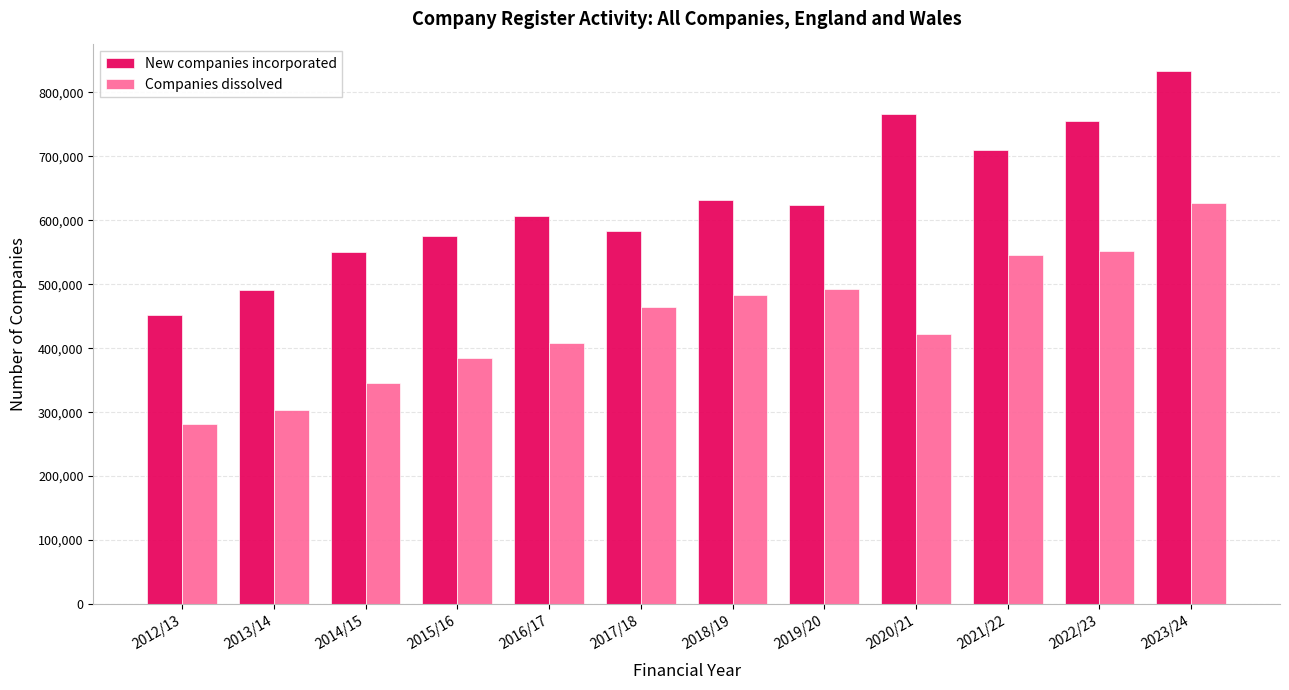

What is the total value across all series at 2012/13?

732854